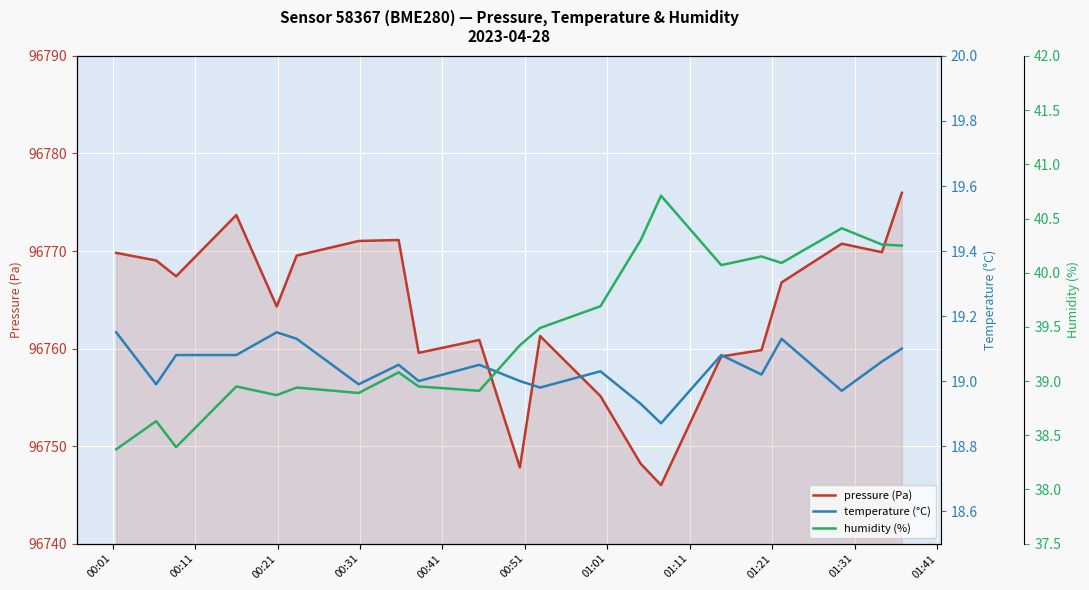

True or false: humidity (%) and temperature (°C) cross at least once.

False